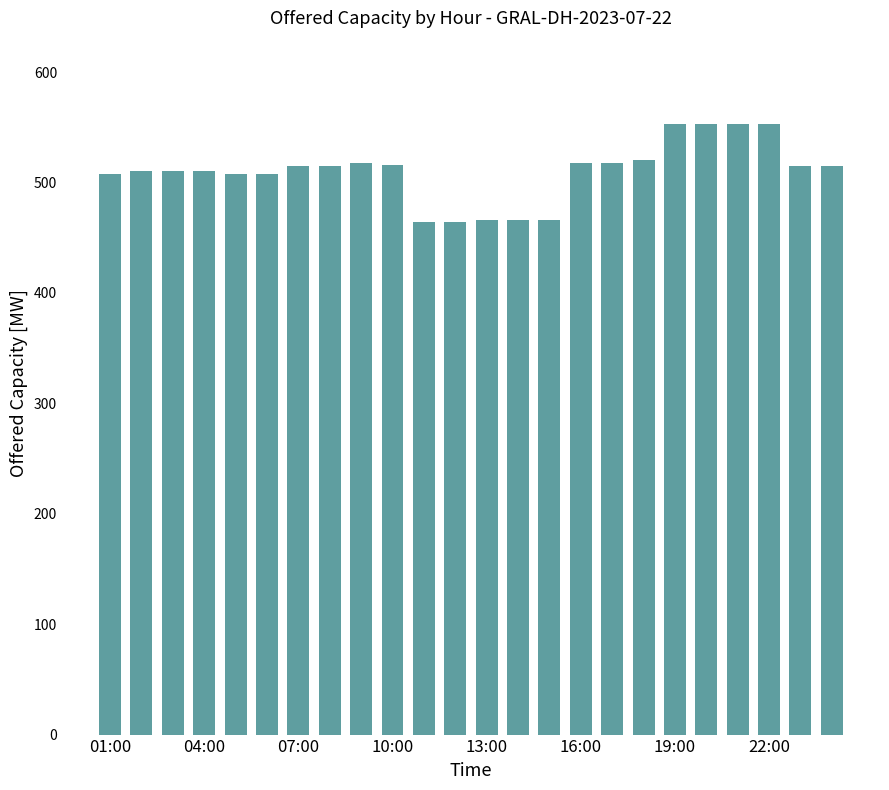

How many categories are shown in the chart?

24